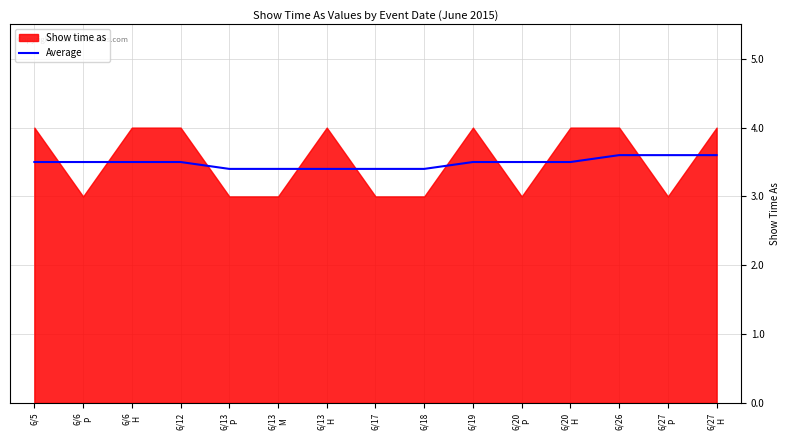

What is the minimum value for Average?

3.4